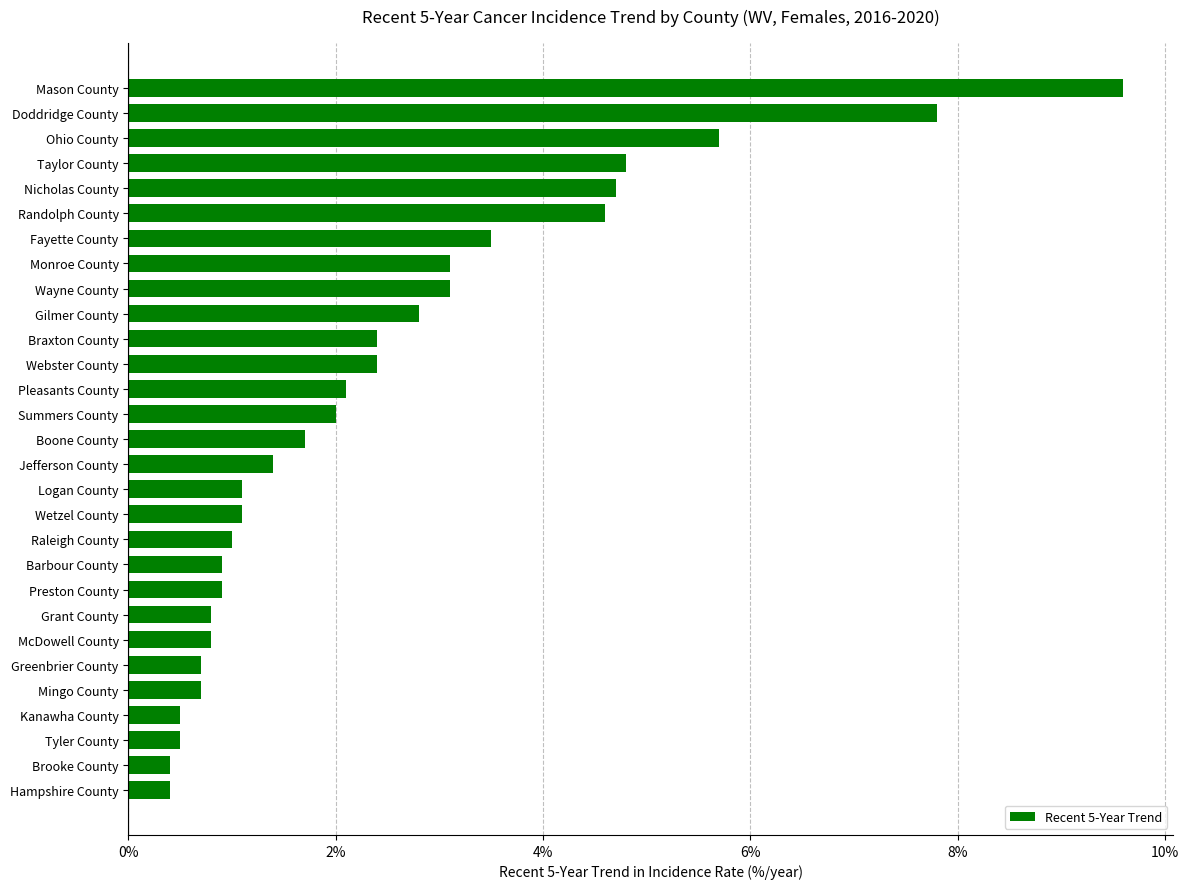

Reading bottom to top, transcribe all the data shown in this chart.

Hampshire County=0.4	Brooke County=0.4	Tyler County=0.5	Kanawha County=0.5	Mingo County=0.7	Greenbrier County=0.7	McDowell County=0.8	Grant County=0.8	Preston County=0.9	Barbour County=0.9	Raleigh County=1.0	Wetzel County=1.1	Logan County=1.1	Jefferson County=1.4	Boone County=1.7	Summers County=2.0	Pleasants County=2.1	Webster County=2.4	Braxton County=2.4	Gilmer County=2.8	Wayne County=3.1	Monroe County=3.1	Fayette County=3.5	Randolph County=4.6	Nicholas County=4.7	Taylor County=4.8	Ohio County=5.7	Doddridge County=7.8	Mason County=9.6